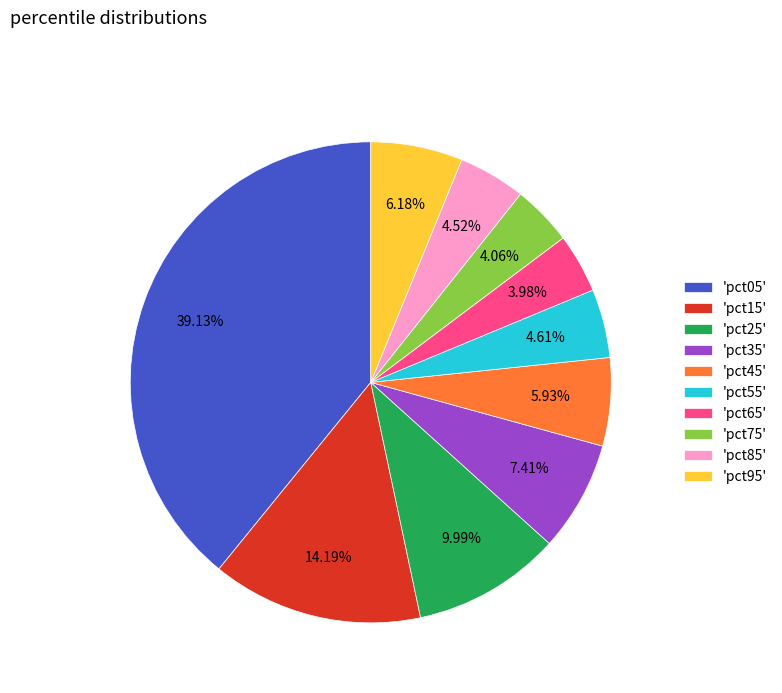

Is there a majority slice in this chart?

No